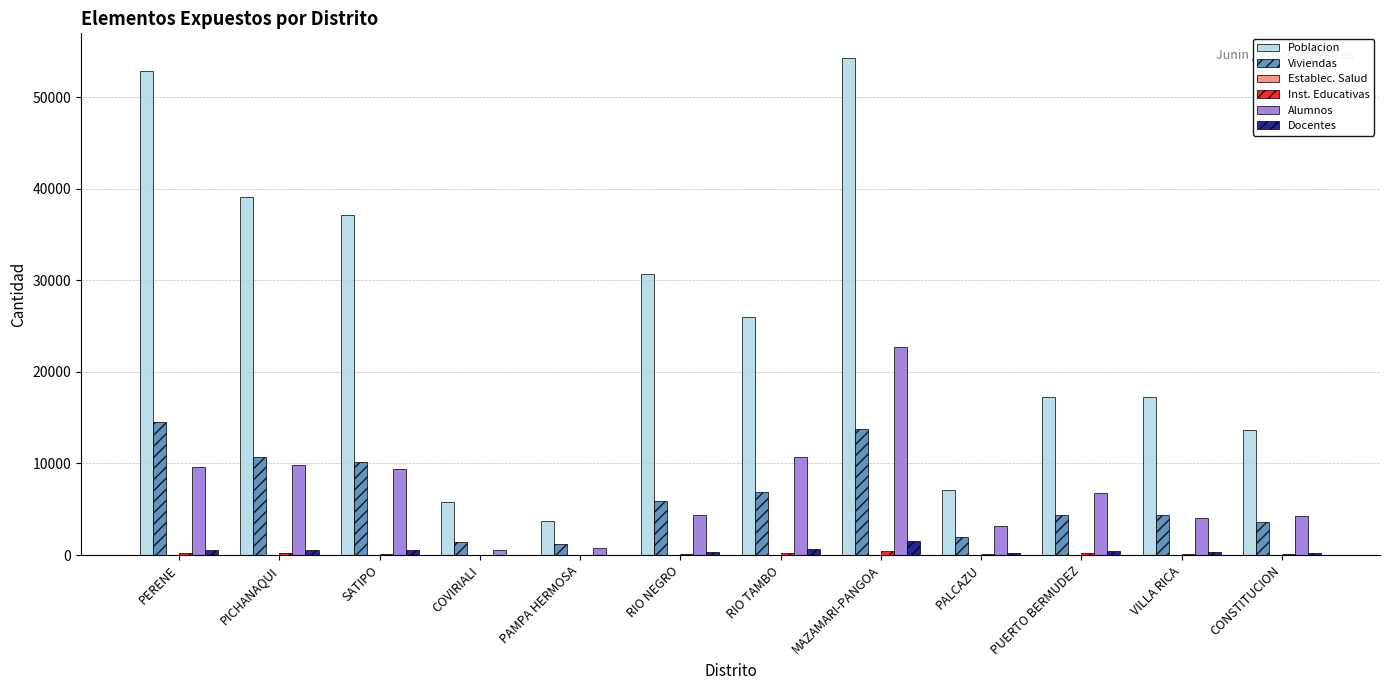

Which series changed the most between PAMPA HERMOSA and VILLA RICA?

Poblacion